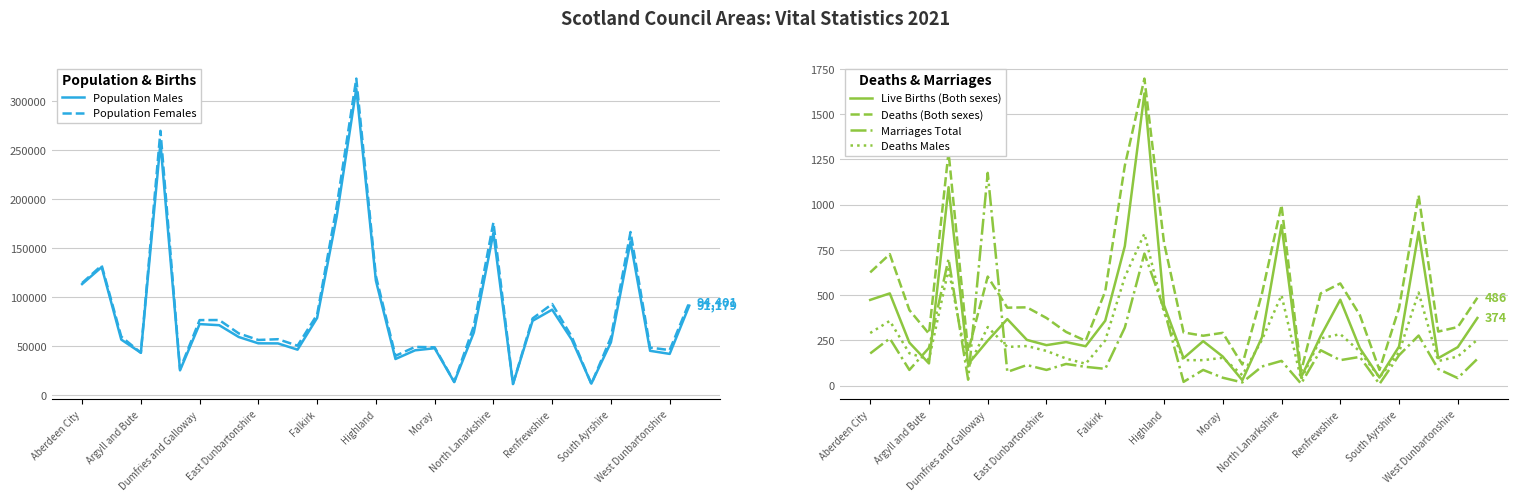

How many lines are shown in the chart?

6